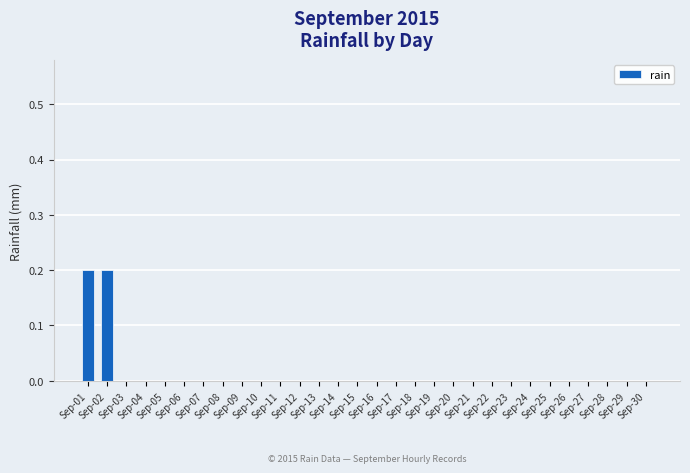

The chart shows a value of 0.1 at Sep-09. True or false?

False